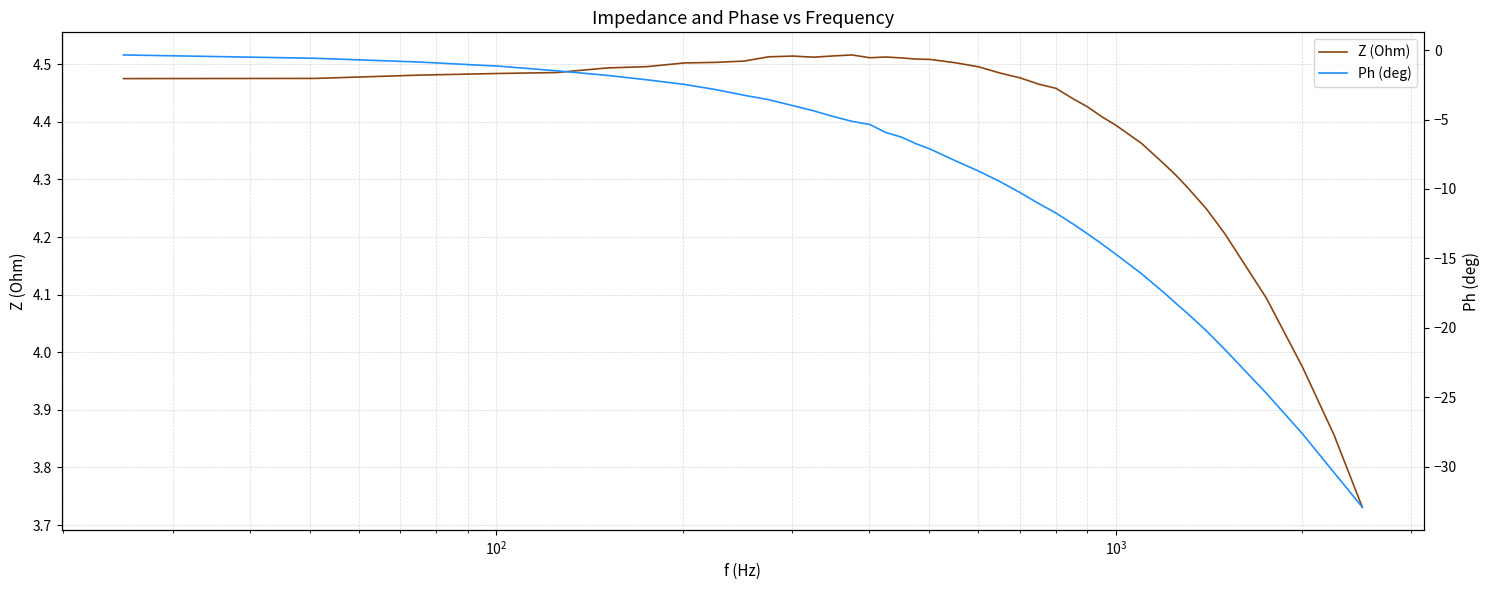

Does the chart have visible grid lines?

Yes